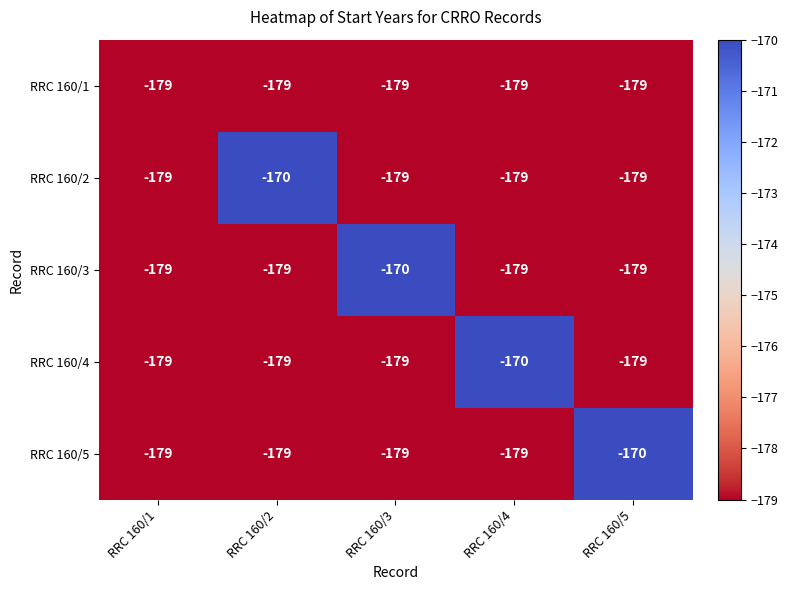

What is the difference between the highest and lowest values at RRC 160/3?

9